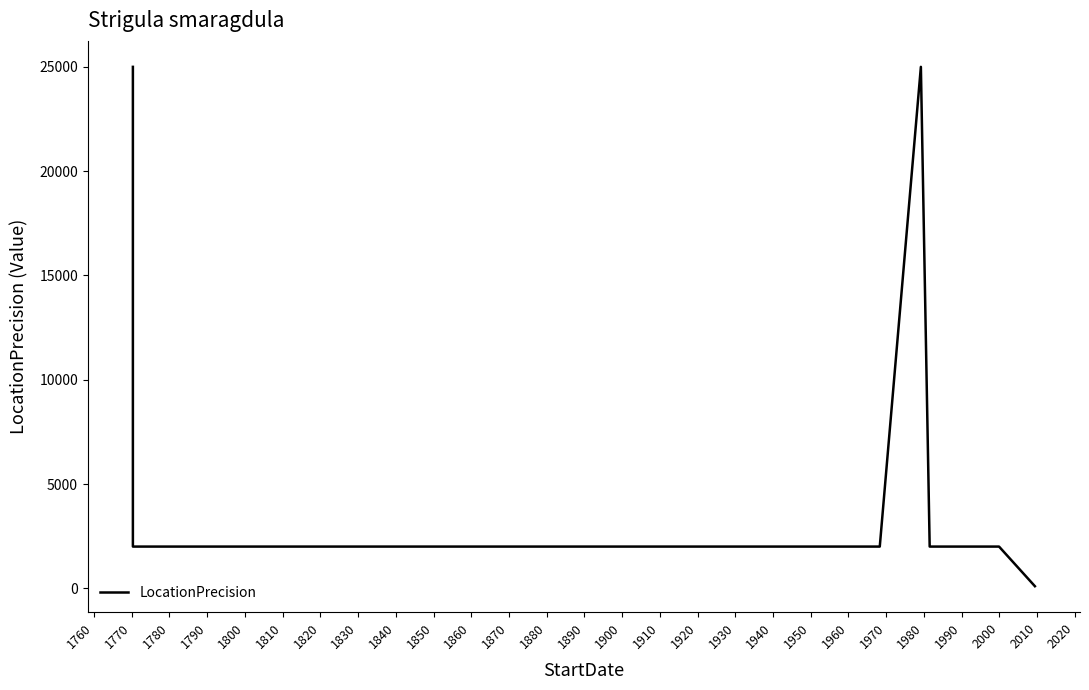

What is the value of the 1st point from the left?

25000